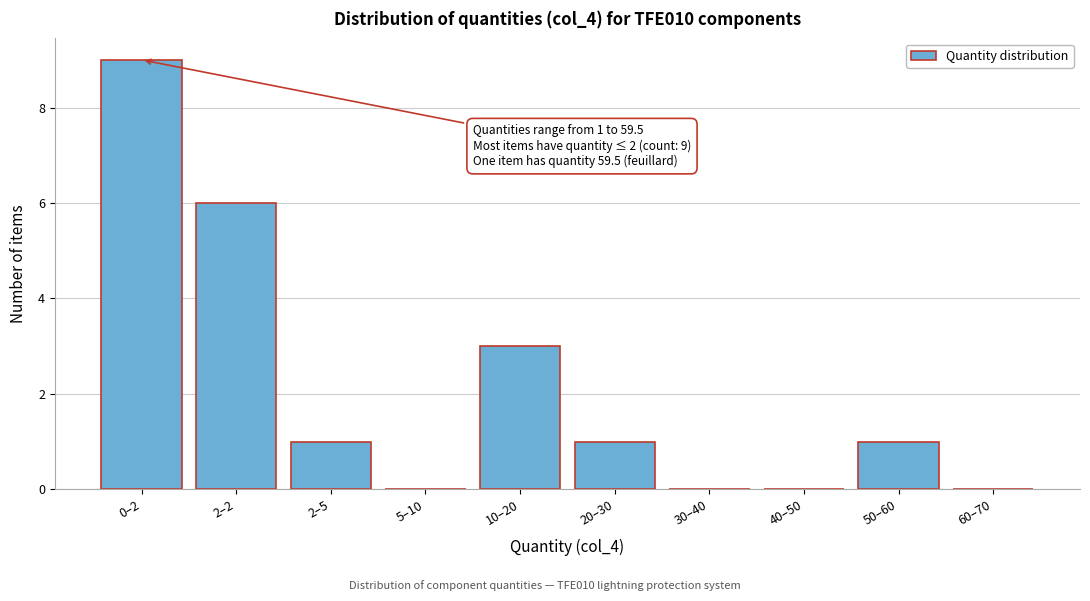

Reading left to right, transcribe all the data shown in this chart.

0–2=9	2–2=6	2–5=1	5–10=0	10–20=3	20–30=1	30–40=0	40–50=0	50–60=1	60–70=0